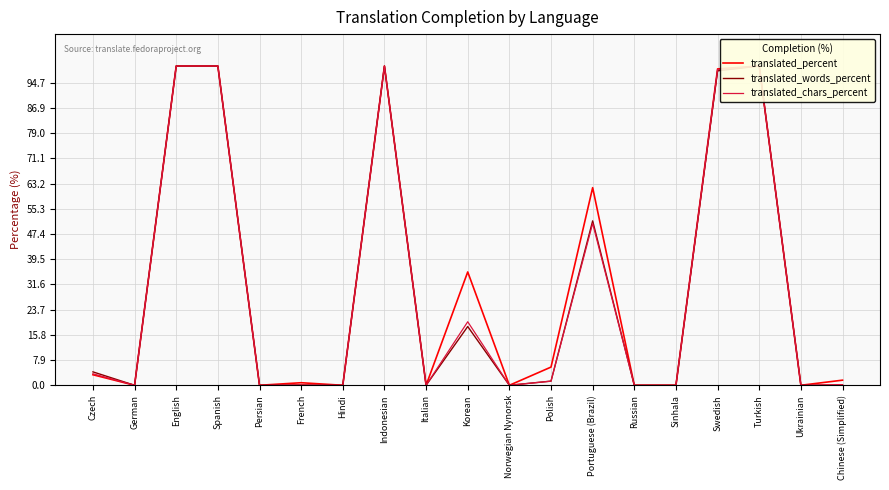

What is the difference between the maximum and minimum values in the translated_words_percent series?

100.0